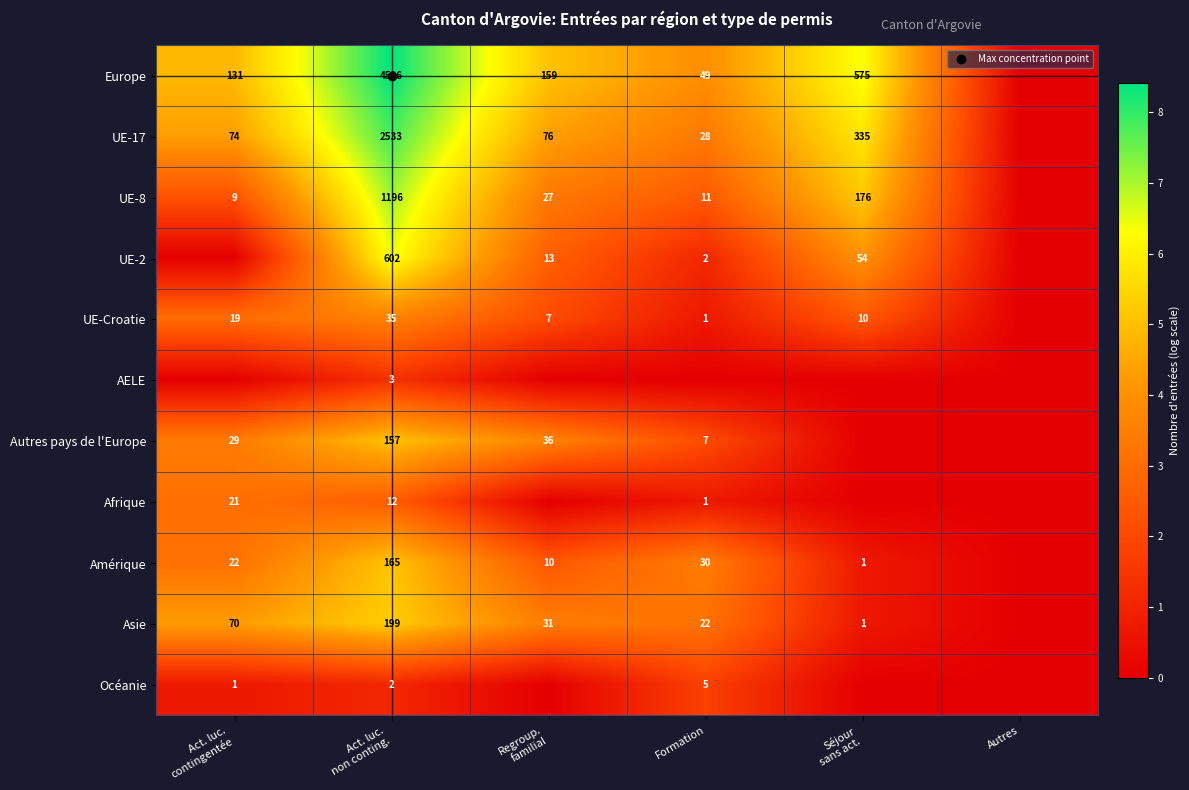

Count the number of categories in the chart.

6